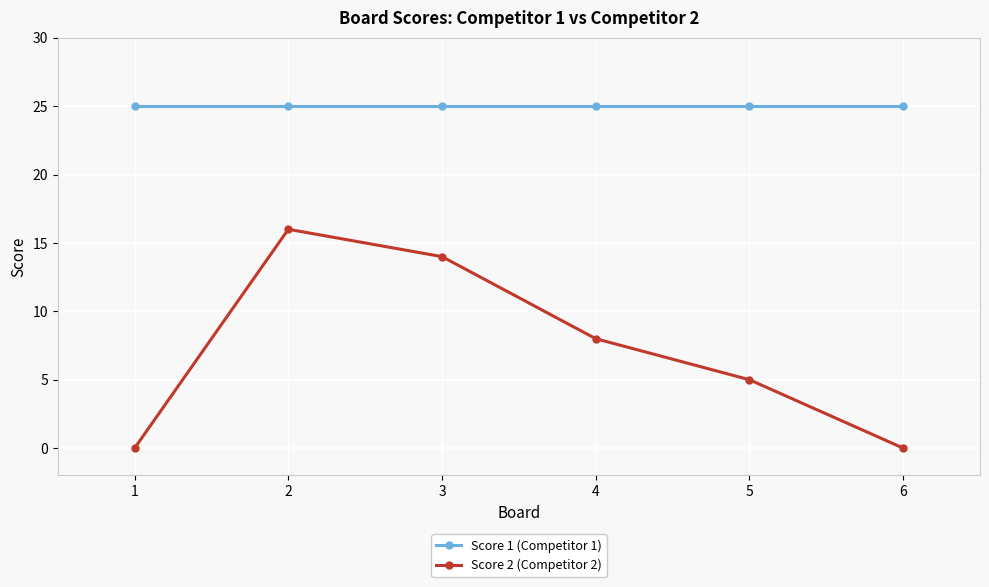

Read the Score 1 (Competitor 1) value at 3.

25